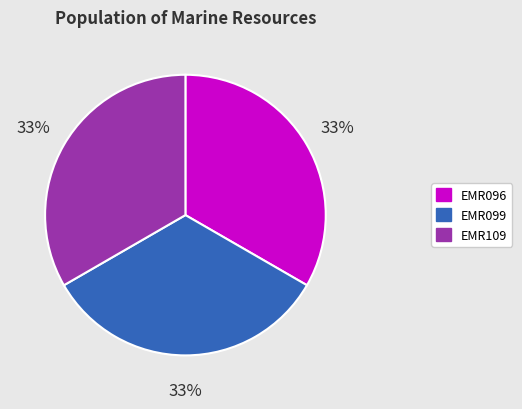

Count the number of slices in the pie.

3